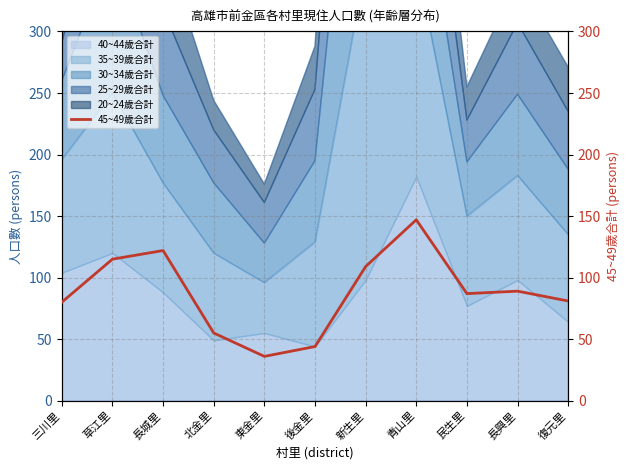

How many values exceed 87?

5